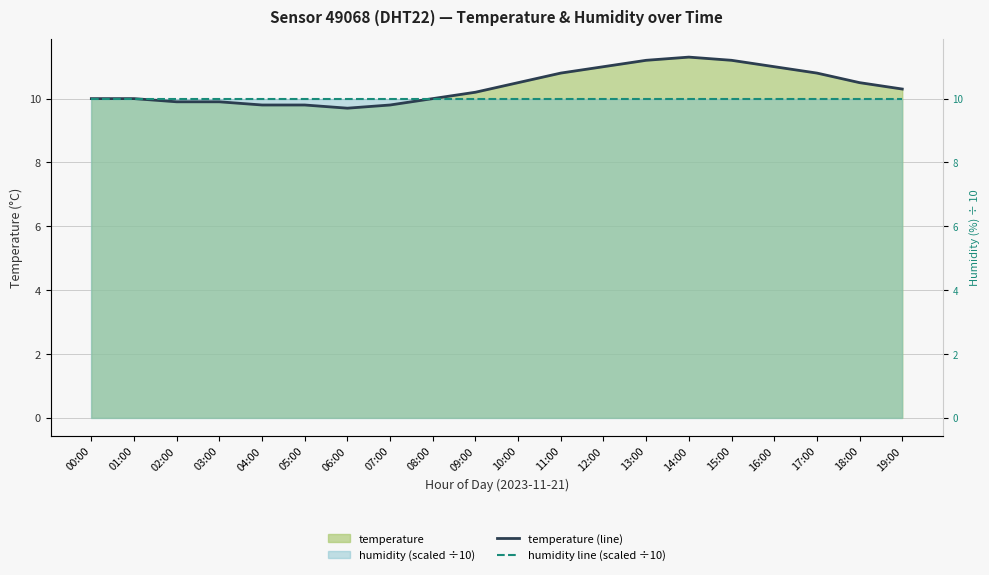

What is the total value across all series at 09:00?

30.2